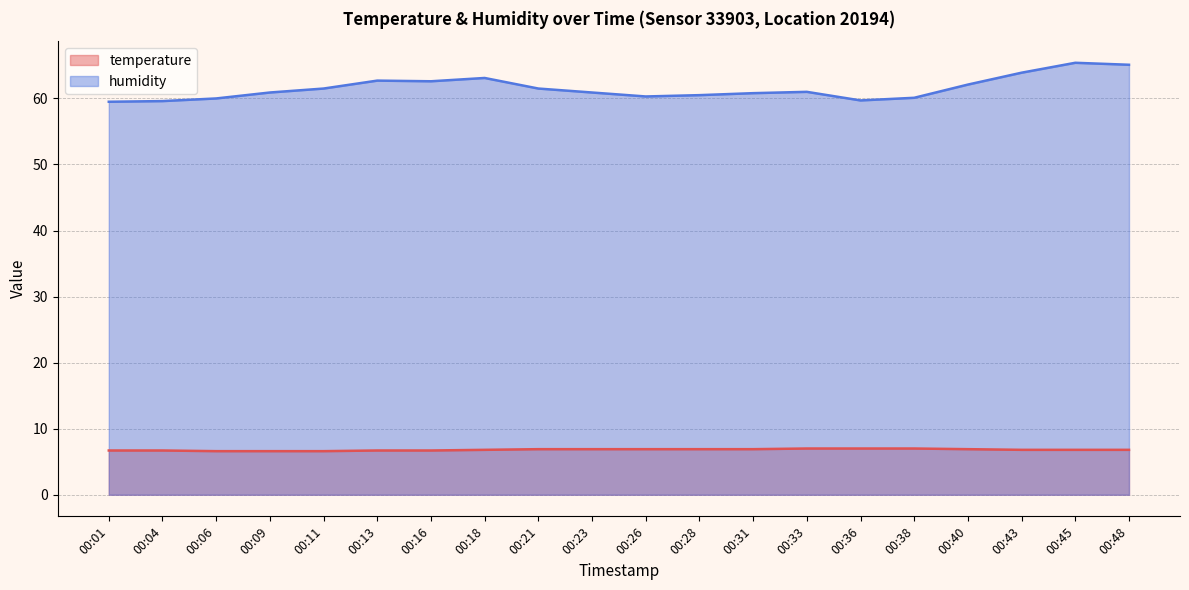

What is the minimum value shown in the chart?

6.6